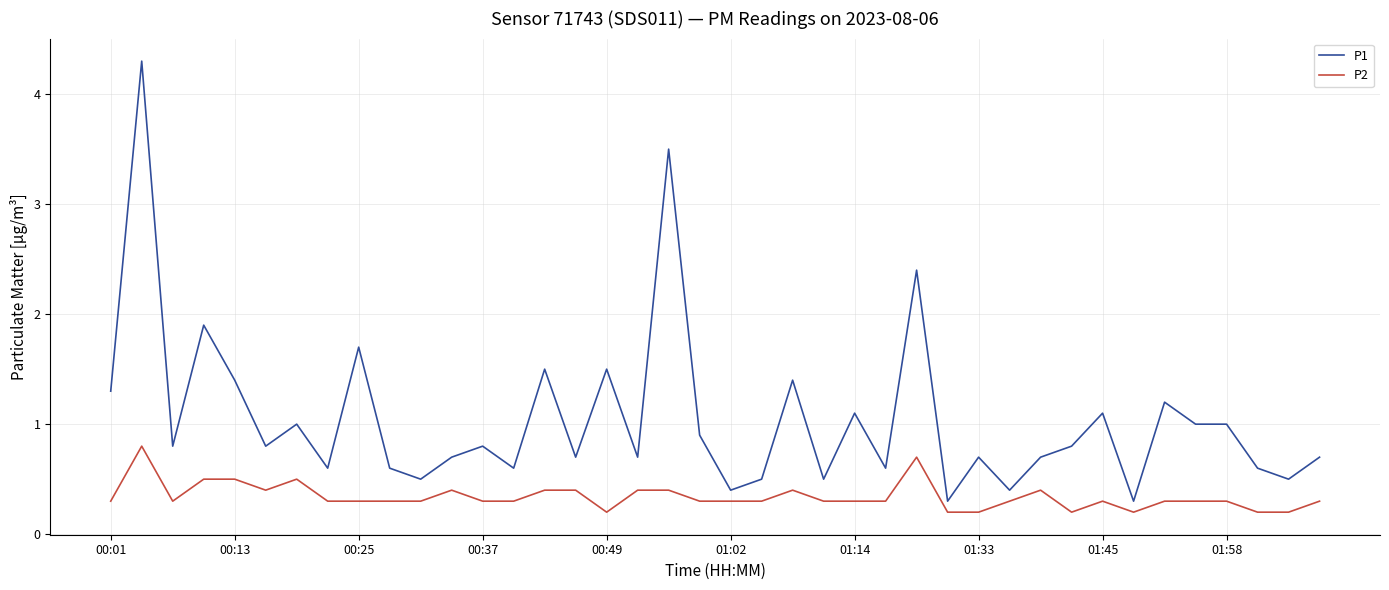

List the series in order of their peak value, lowest first.

P2, P1